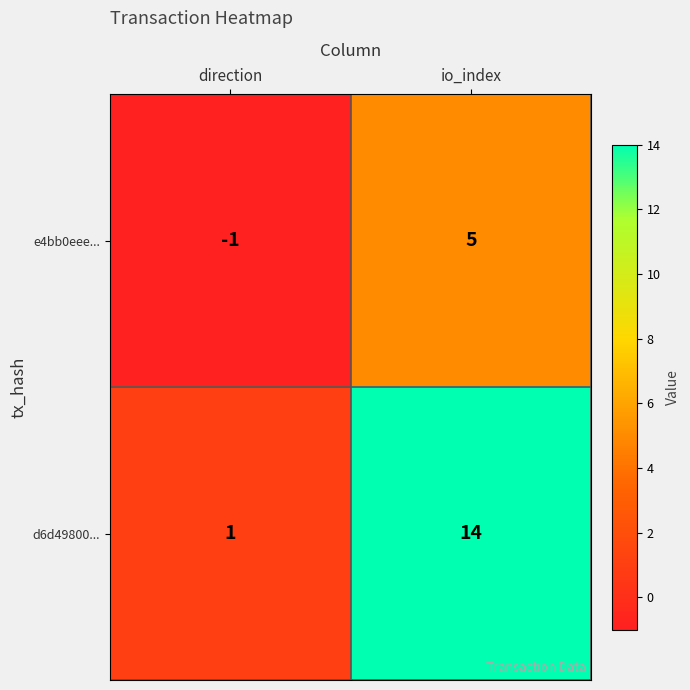

What is the difference between the maximum and minimum values in the d6d49800... series?

13